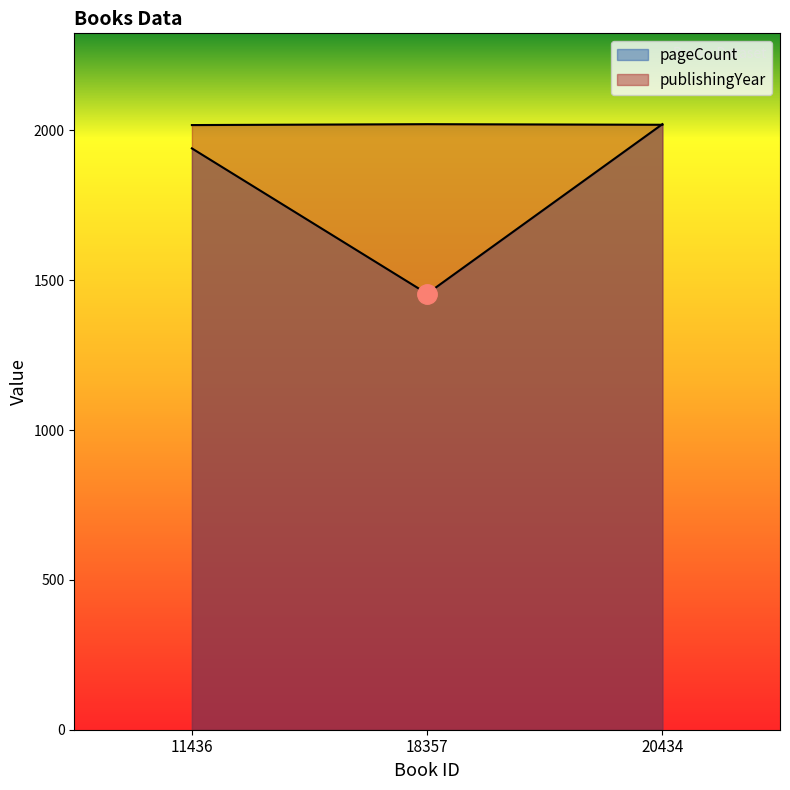

Which series has the largest total across all categories?

publishingYear